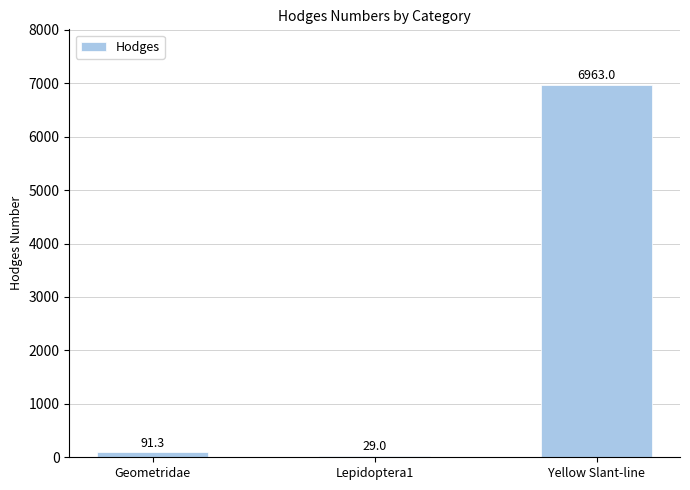

What is the maximum value shown in the chart?

6963.0